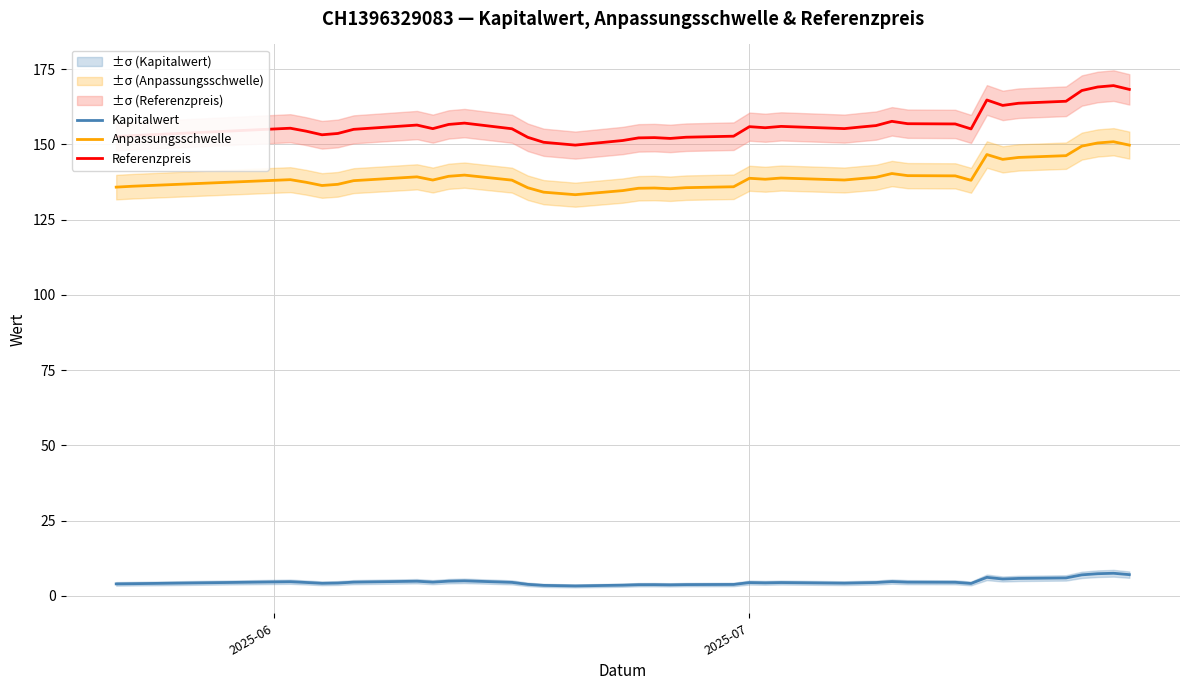

True or false: Kapitalwert and Referenzpreis intersect in this chart.

False